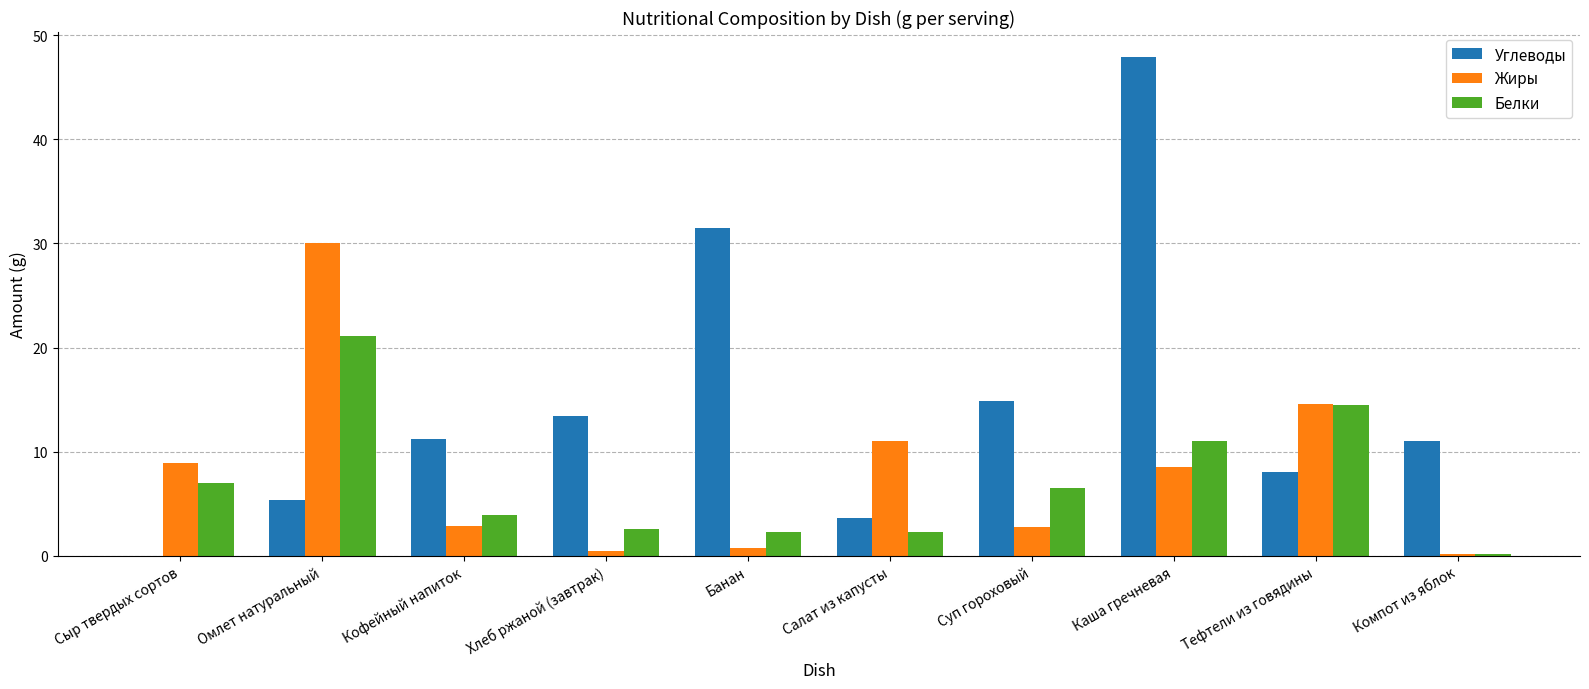

What is the sum of all Углеводы values?

147.0